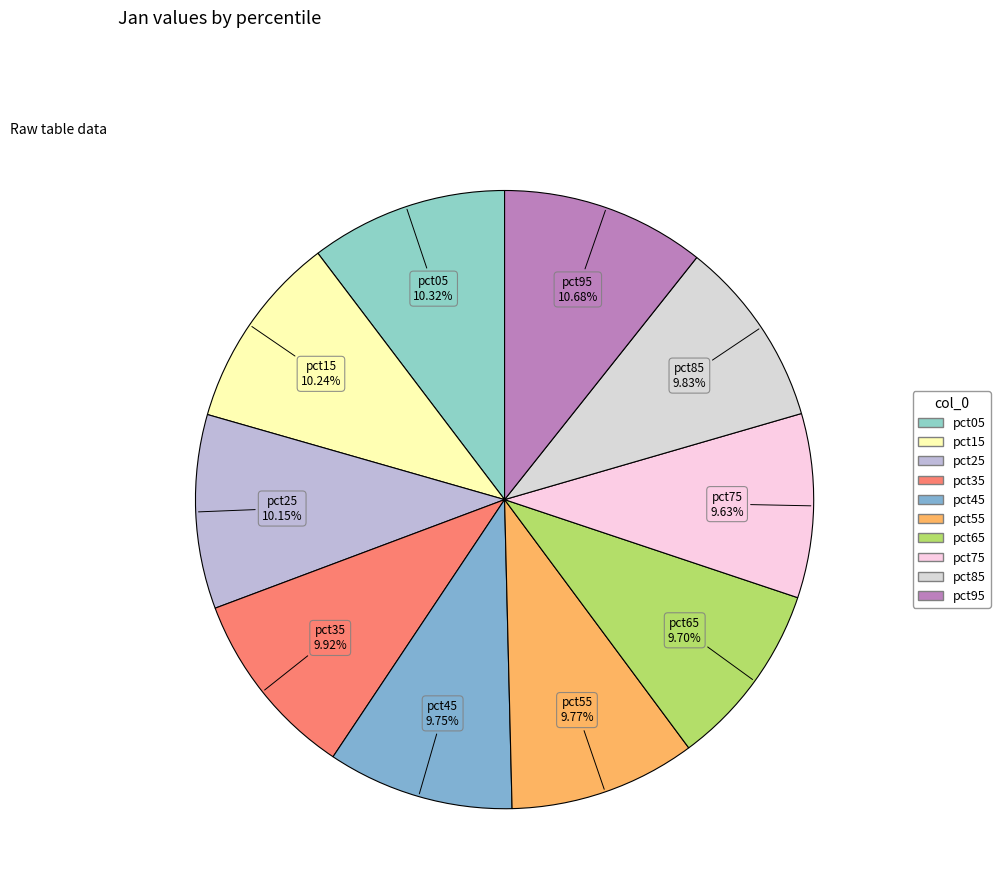

Between pct05 and pct75, which is larger?

pct05